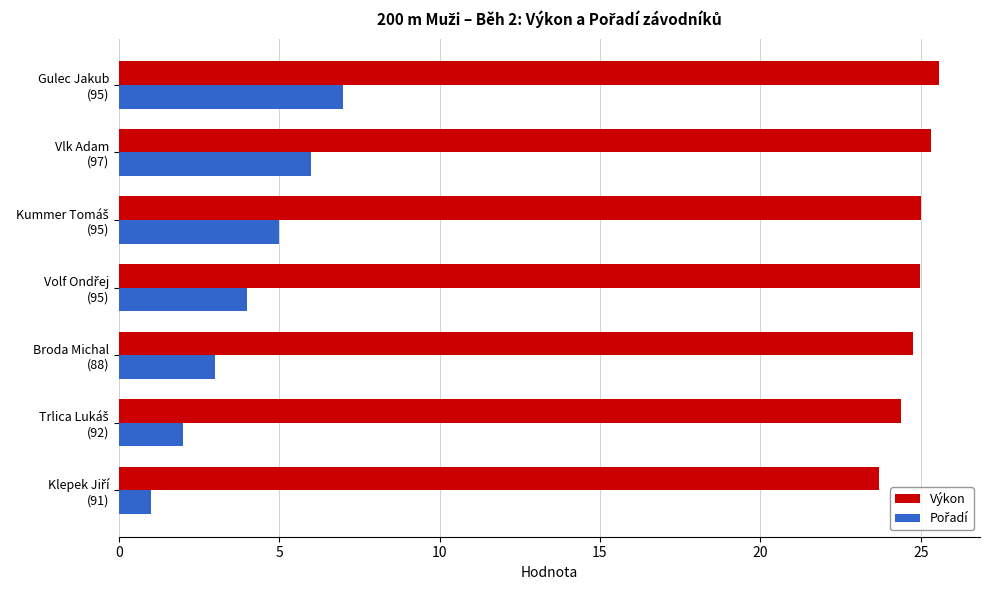

What is the maximum value shown in the chart?

25.6